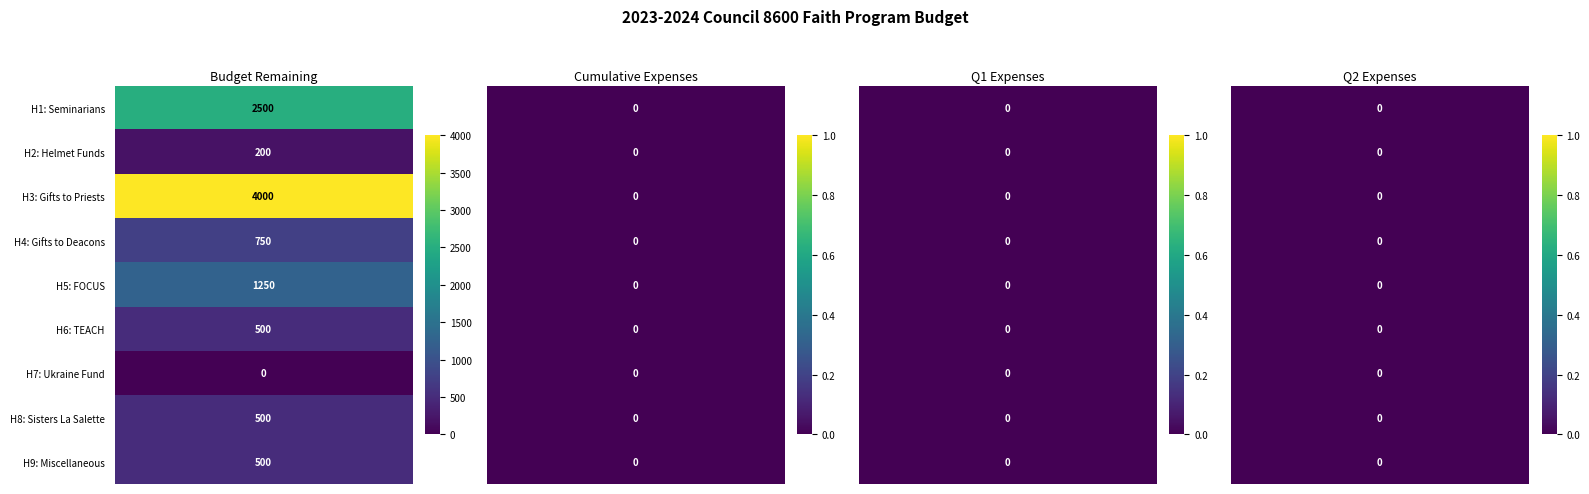

Which series has the largest range (max minus min)?

H3